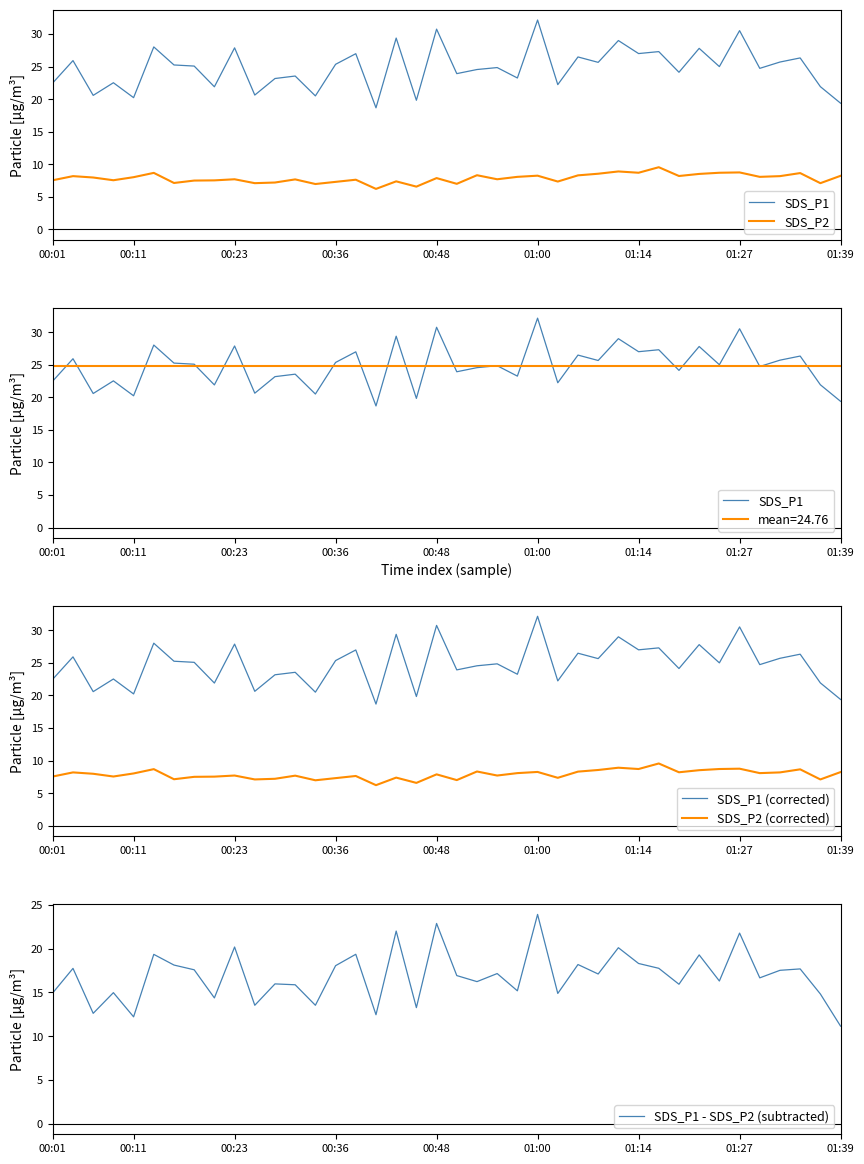

What is the sum of the SDS_P2 (corrected) values at 35 and 30?

17.6